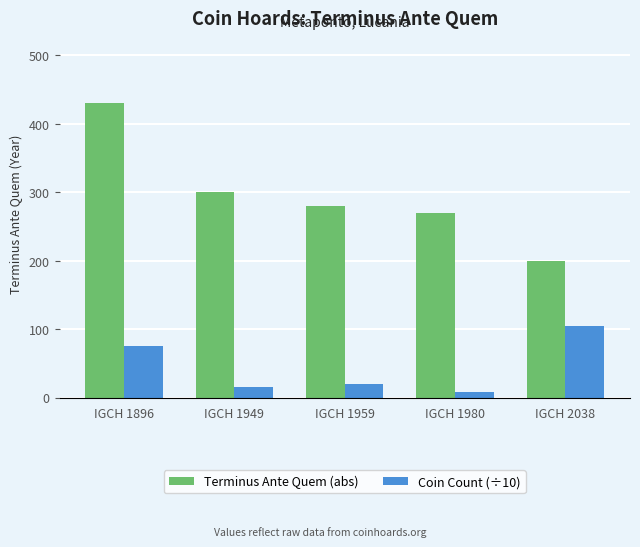

Which category has the lowest value across all series?

IGCH 1980